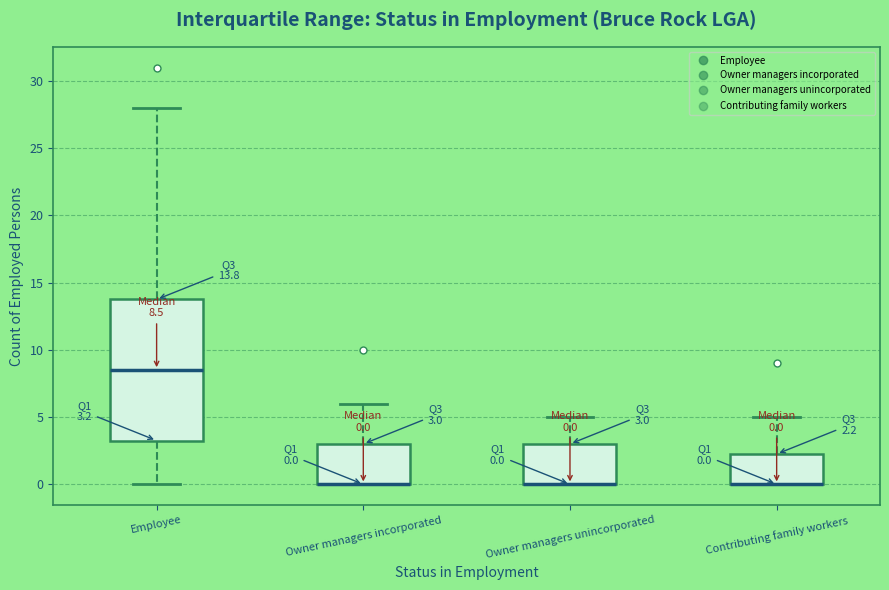

Which box is the tallest, from its lower edge to its upper edge?

Employee